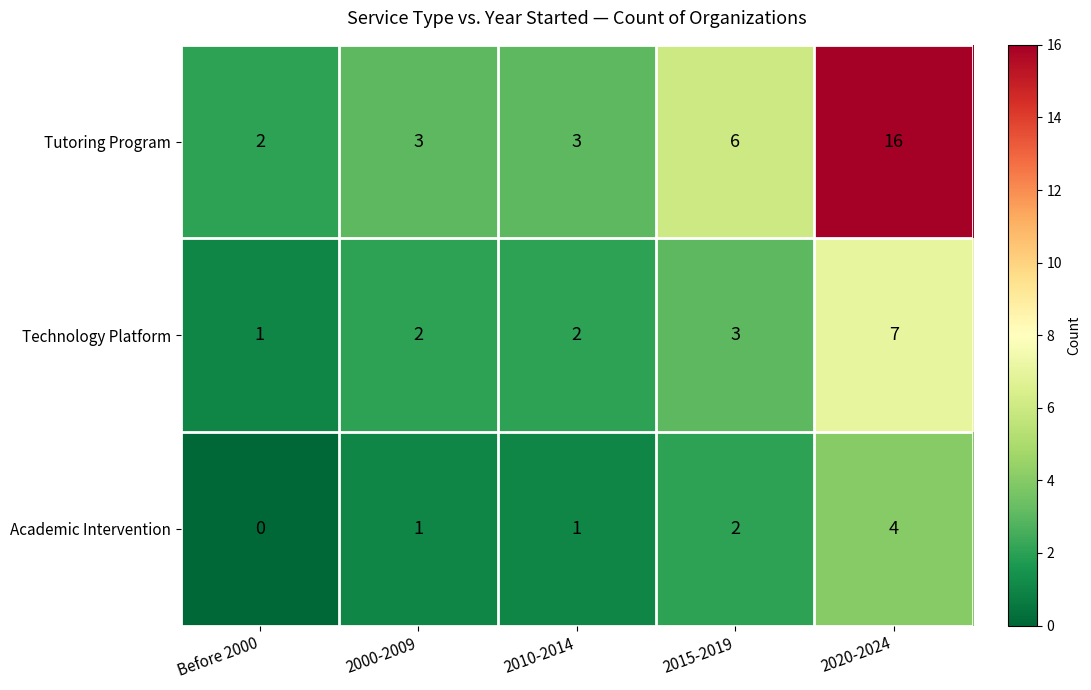

How many series are shown in this chart?

3